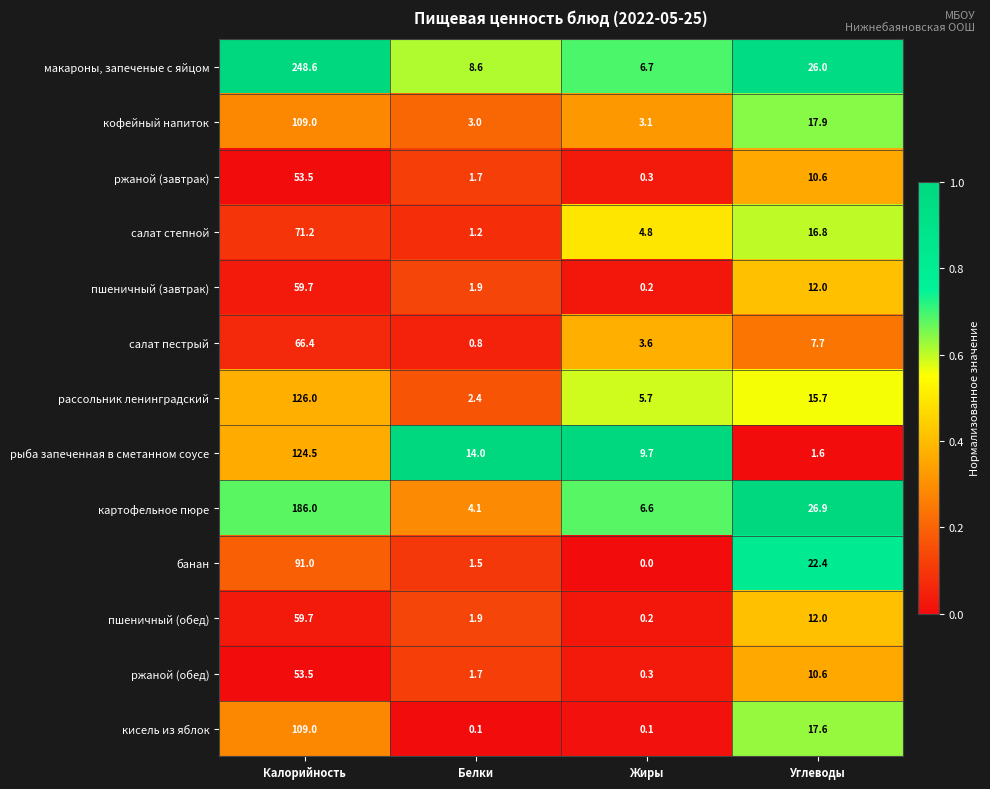

How many distinct data groups are displayed?

13